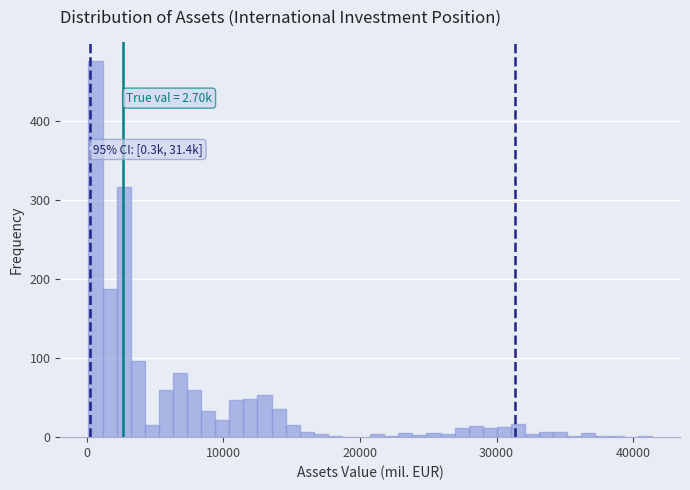

Around what value on the x-axis is the tallest bar? Give the approximate position of its centre, as read against the axis.

1000